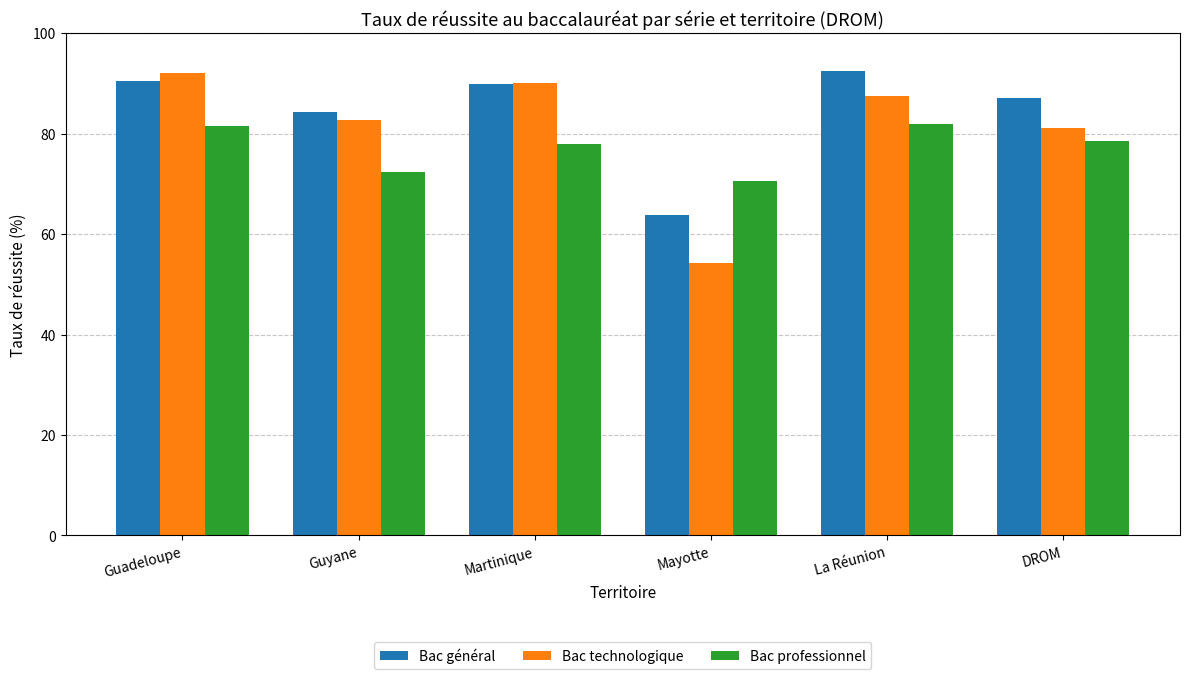

What is the label of the 6th bar from the left?

DROM